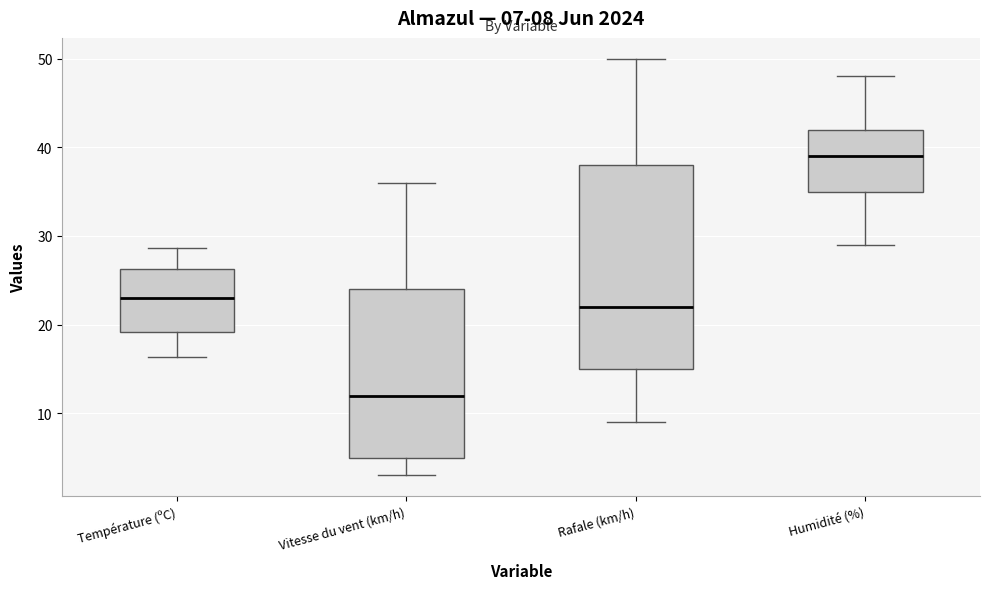

Which box has the highest median line?

Humidité (%)